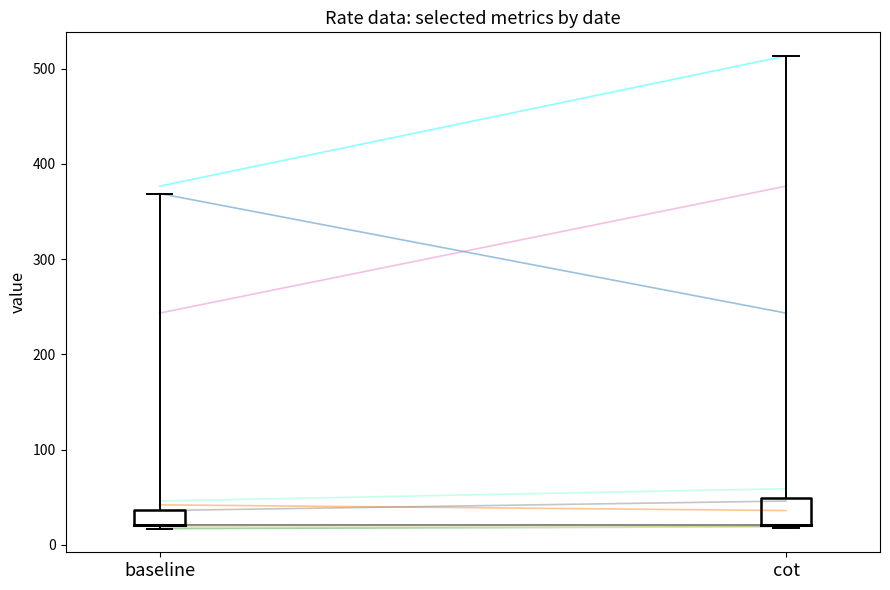

True or false: MaxRate has a value of 20.8 at 2025-05-13.

True